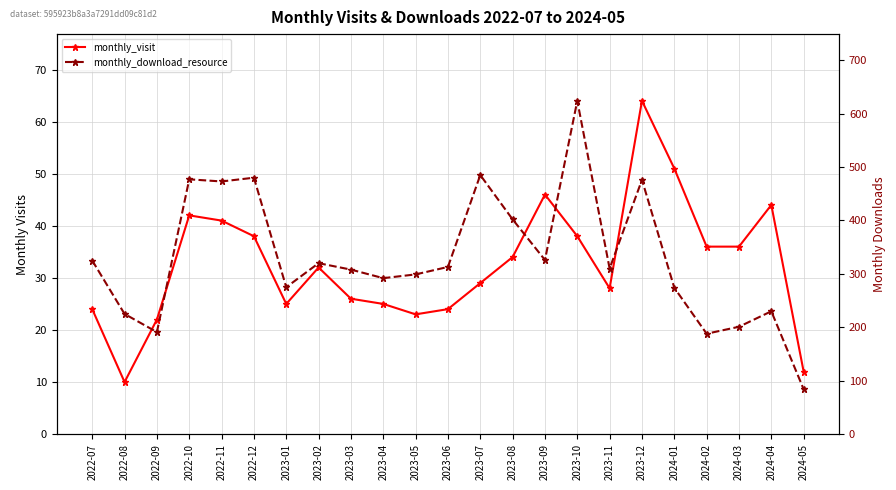

Count the number of data series in this chart.

2